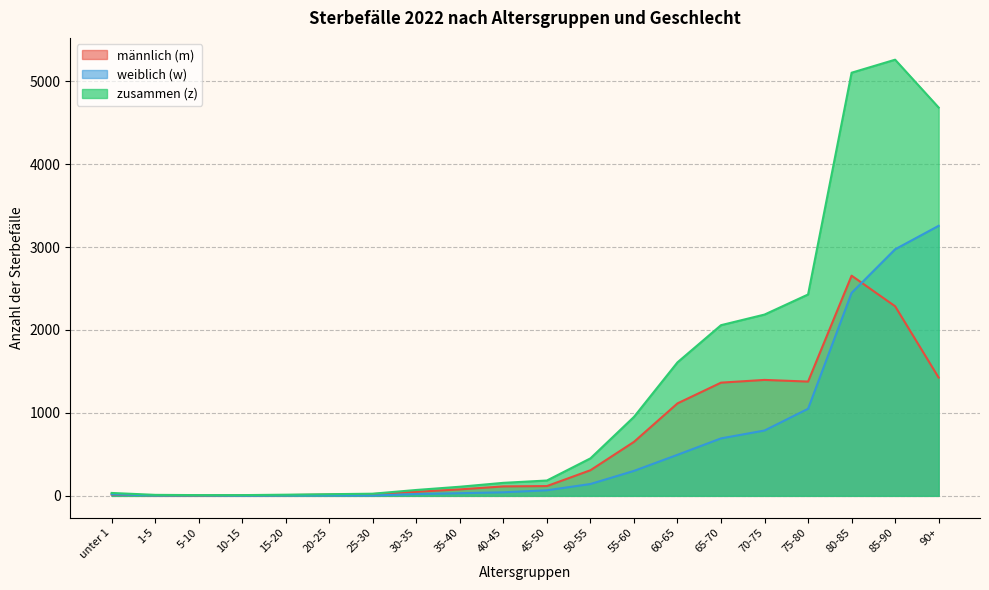

What is the value of the männlich (m) point at the 11th from the left?

118